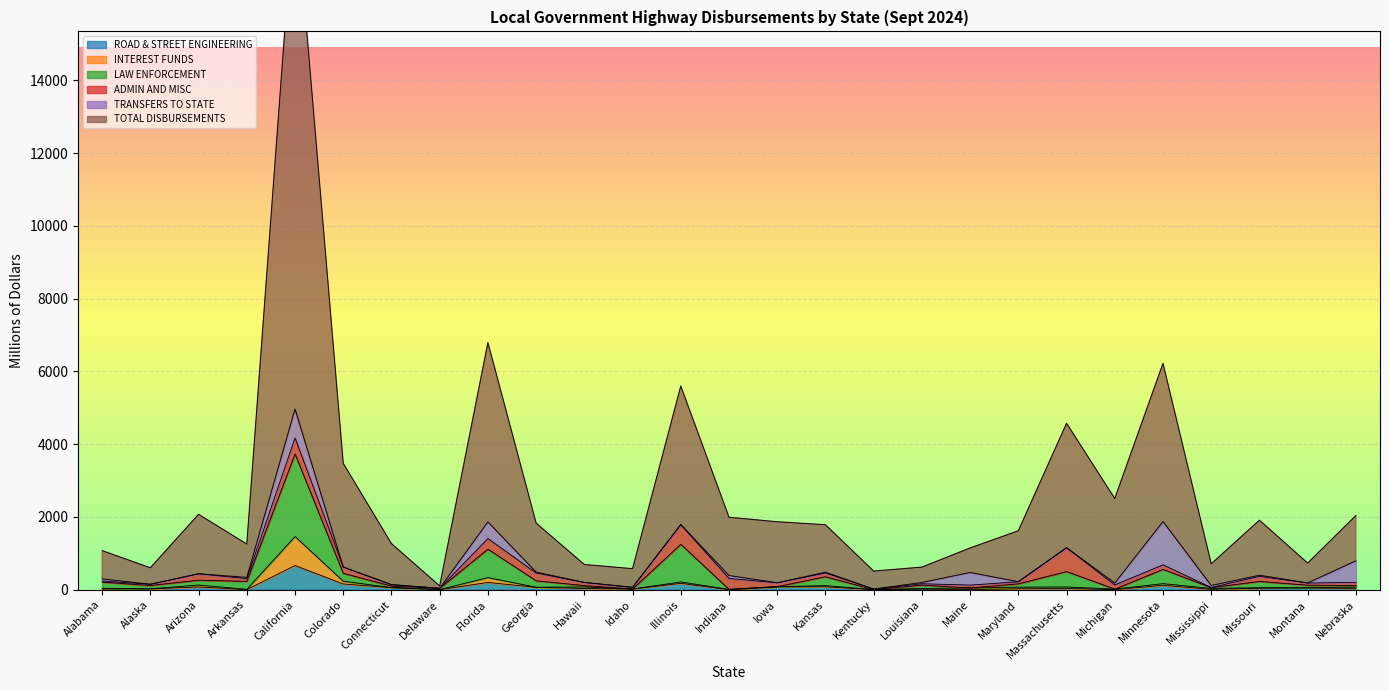

How many data points does each series have?

27